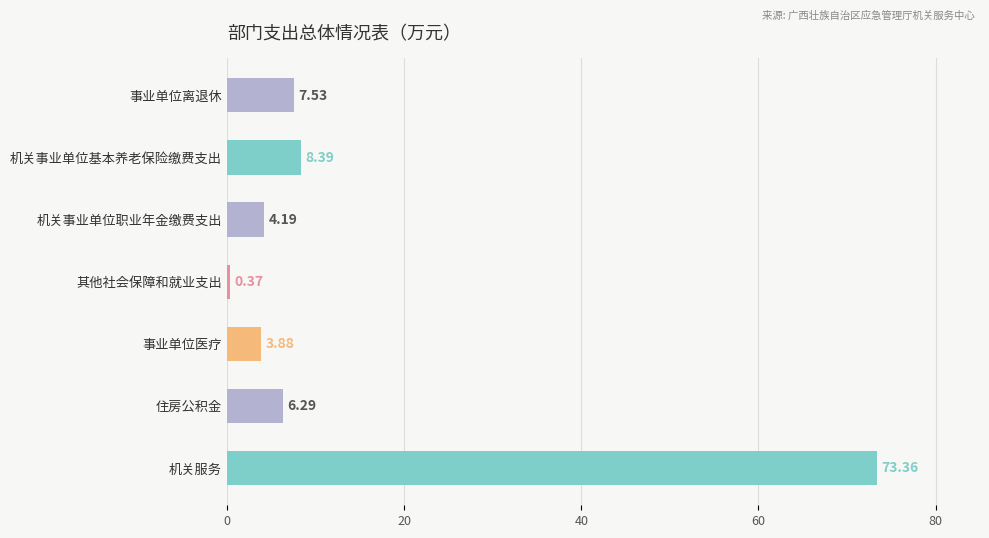

Which label corresponds to the smallest value in the chart?

其他社会保障和就业支出